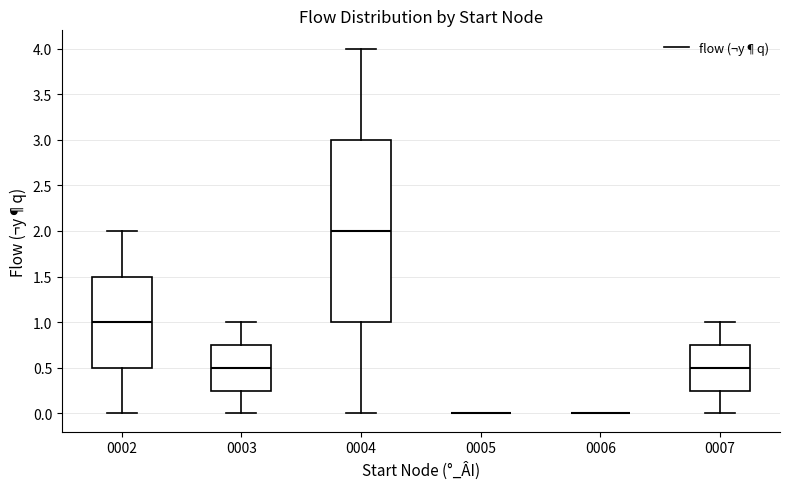

Reading left to right, transcribe this box plot: for each box, give where its median line is, the range the box spans, and where its two whiskers end, as read against the y-axis. The values are not printed on the chart, so give them approximately, as read against the axis.

0002: median 1.00, box 0.50 to 1.50, whiskers 0.00 to 2.00
0003: median 0.50, box 0.25 to 0.75, whiskers 0.00 to 1.00
0004: median 2.00, box 1.00 to 3.00, whiskers 0.00 to 4.00
0005: box collapsed to a line at 0.00, whiskers 0.00 to 0.00
0006: box collapsed to a line at 0.00, whiskers 0.00 to 0.00
0007: median 0.50, box 0.25 to 0.75, whiskers 0.00 to 1.00